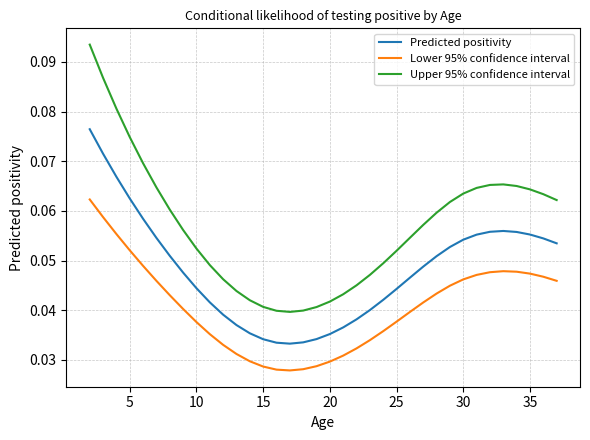

Rank the series by their maximum value, from highest to lowest.

Upper 95% confidence interval, Predicted positivity, Lower 95% confidence interval